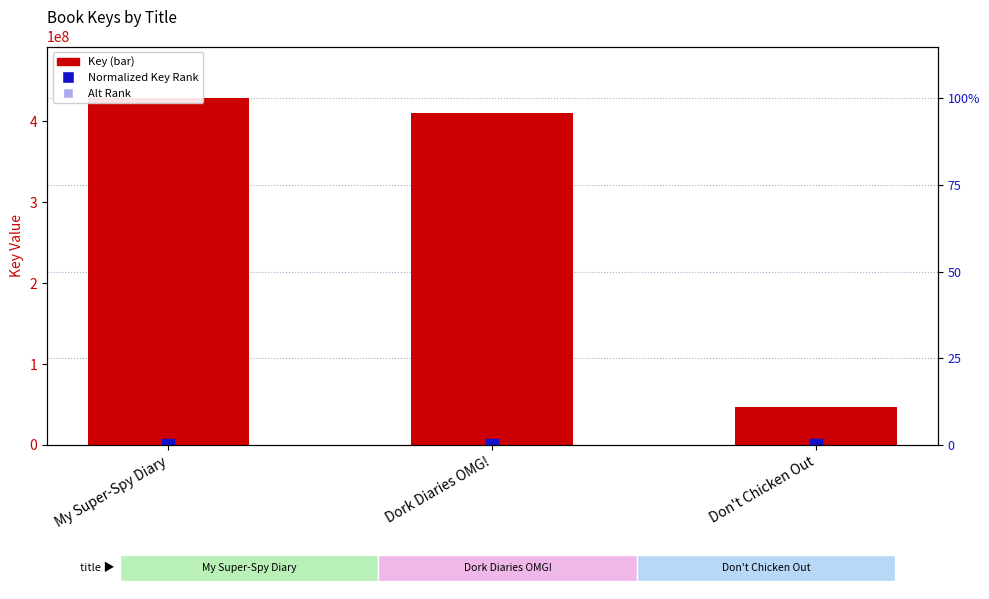

Which series reaches the minimum Y coordinate?

Alt Rank